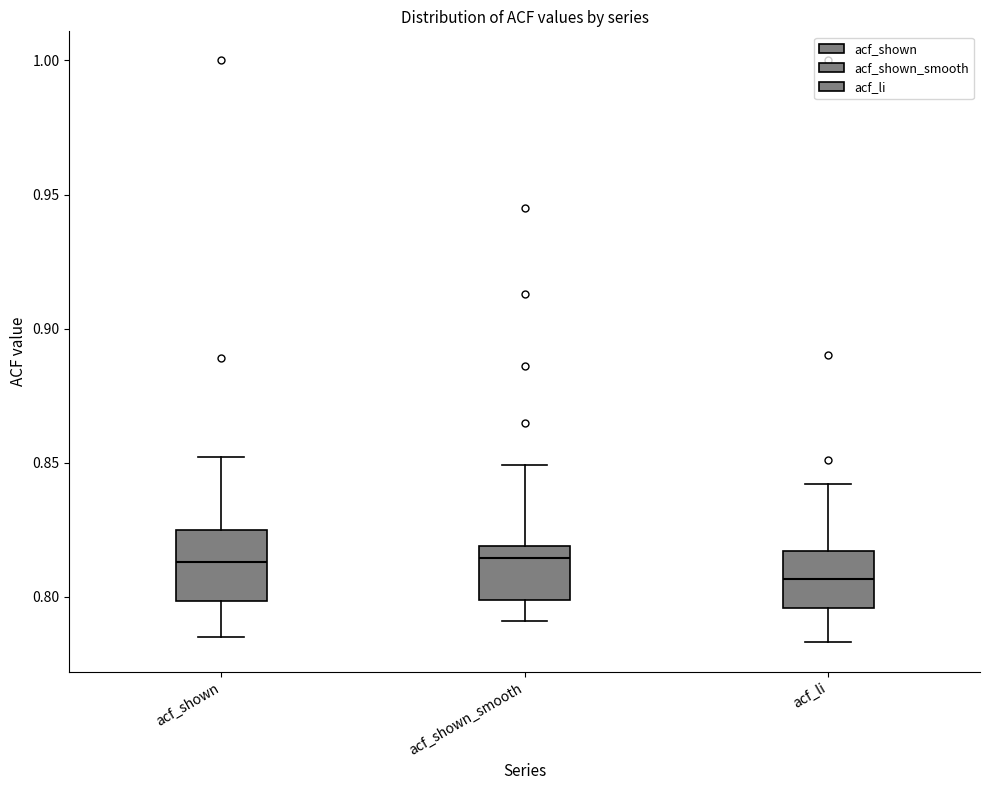

Reading left to right, transcribe this box plot: for each box, give where its median line is, the range the box spans, and where its two whiskers end, as read against the y-axis. The values are not printed on the chart, so give them approximately, as read against the axis.

acf_shown: median 0.815, box 0.800 to 0.825, whiskers 0.785 to 0.850
acf_shown_smooth: median 0.815, box 0.800 to 0.820, whiskers 0.790 to 0.850
acf_li: median 0.805, box 0.795 to 0.815, whiskers 0.785 to 0.840